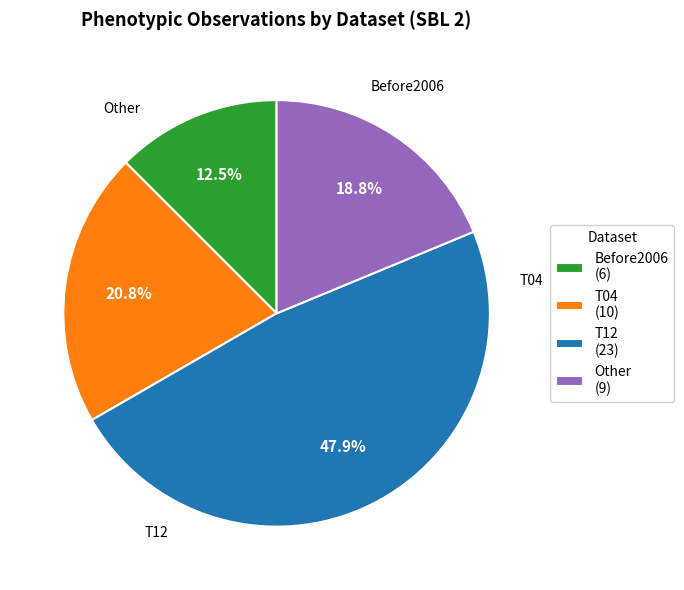

What percentage is NOT represented by T04?

79.2%